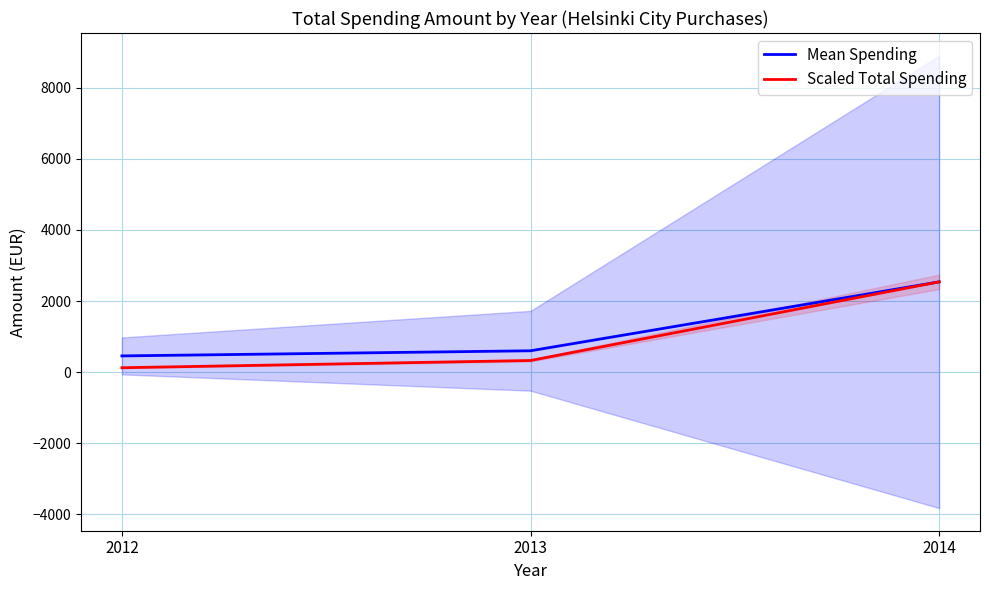

The value of Scaled Total Spending at 2012 is 124.6. True or false?

True